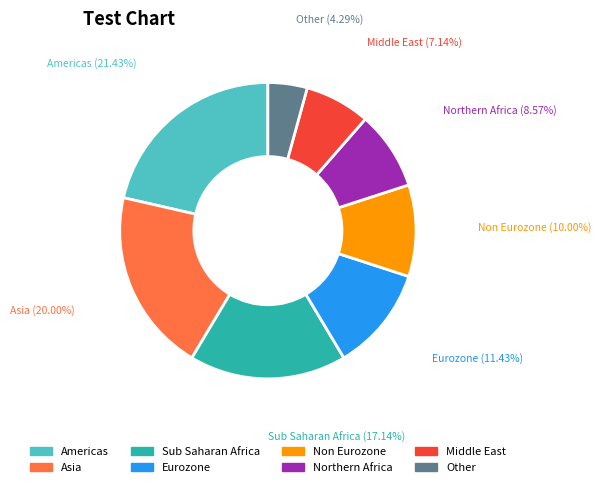

Rank the categories by value from highest to lowest.

Americas, Asia, Sub Saharan Africa, Eurozone, Non Eurozone, Northern Africa, Middle East, Other